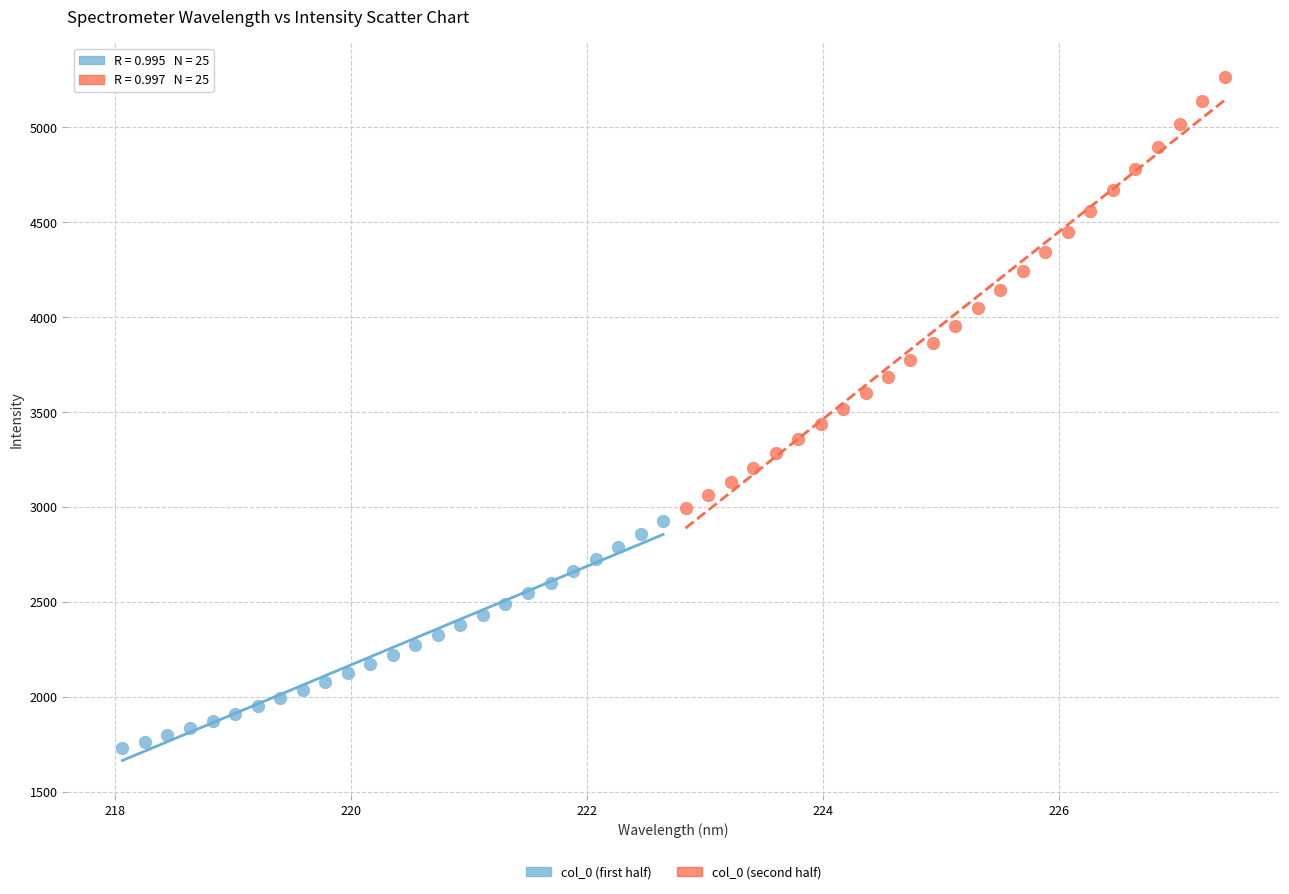

Which series reaches the maximum Y coordinate?

col_0 (second half)